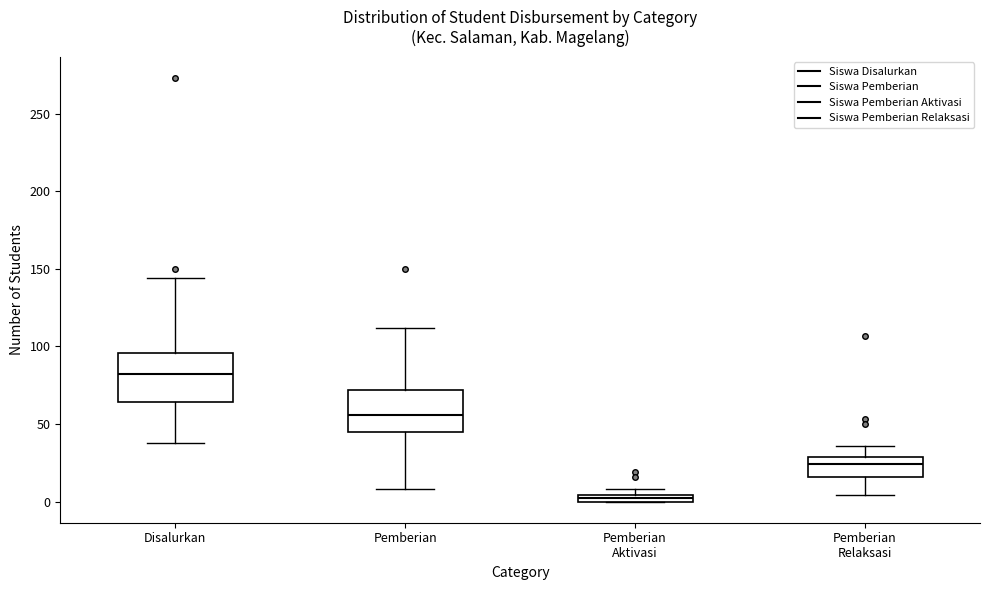

Where does the lower whisker of the box for Pemberian Relaksasi end on the y-axis? The values are not printed on the chart, so give them approximately, as read against the axis.

5